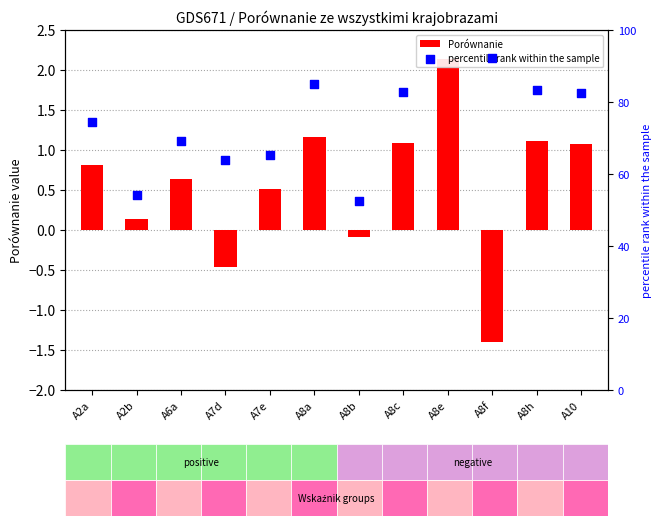

What is the total value across all series at A7d?

63.4